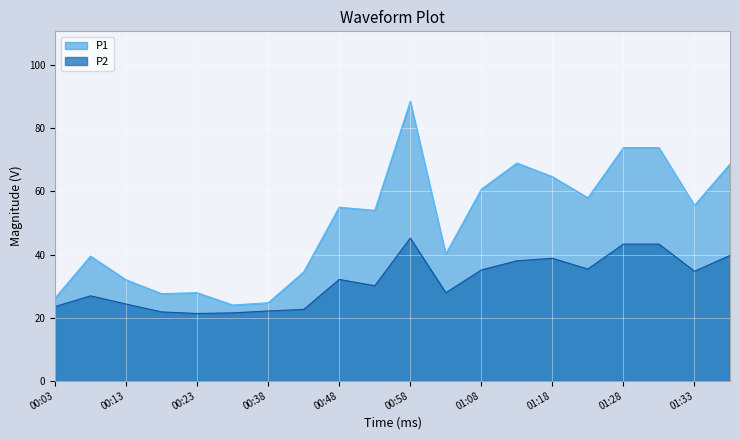

List the labels in order of P2 value, largest first.

00:58, 01:28, 01:31, 01:38, 01:18, 01:13, 01:23, 01:08, 01:33, 00:48, 00:53, 01:03, 00:08, 00:13, 00:03, 00:43, 00:38, 00:18, 00:33, 00:23